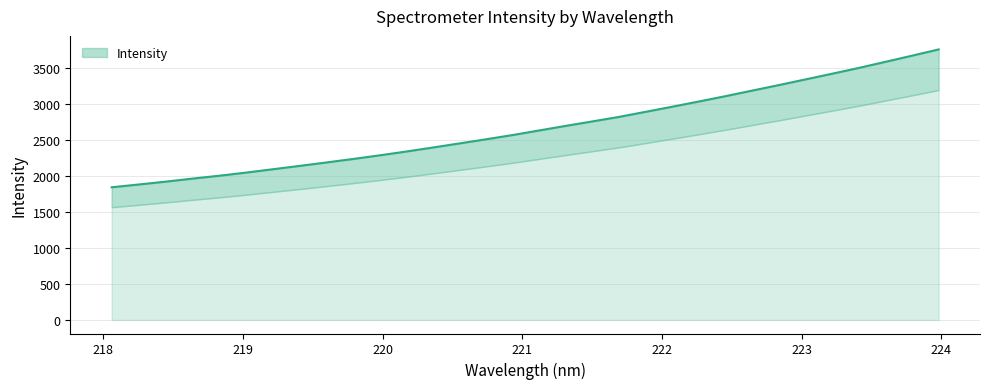

Which label corresponds to the largest value in the chart?

223.9802